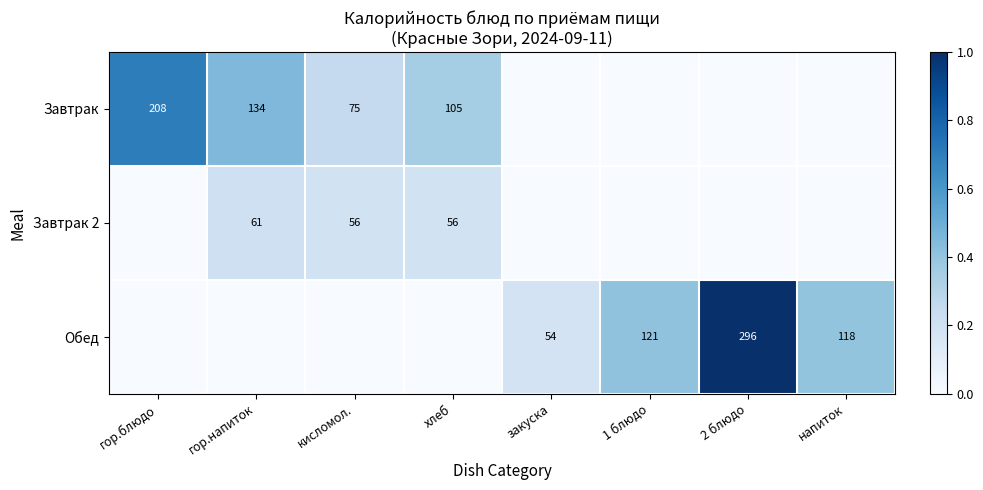

Is the value of Завтрак 2 at кисломол. greater than the value of Обед at закуска?

Yes